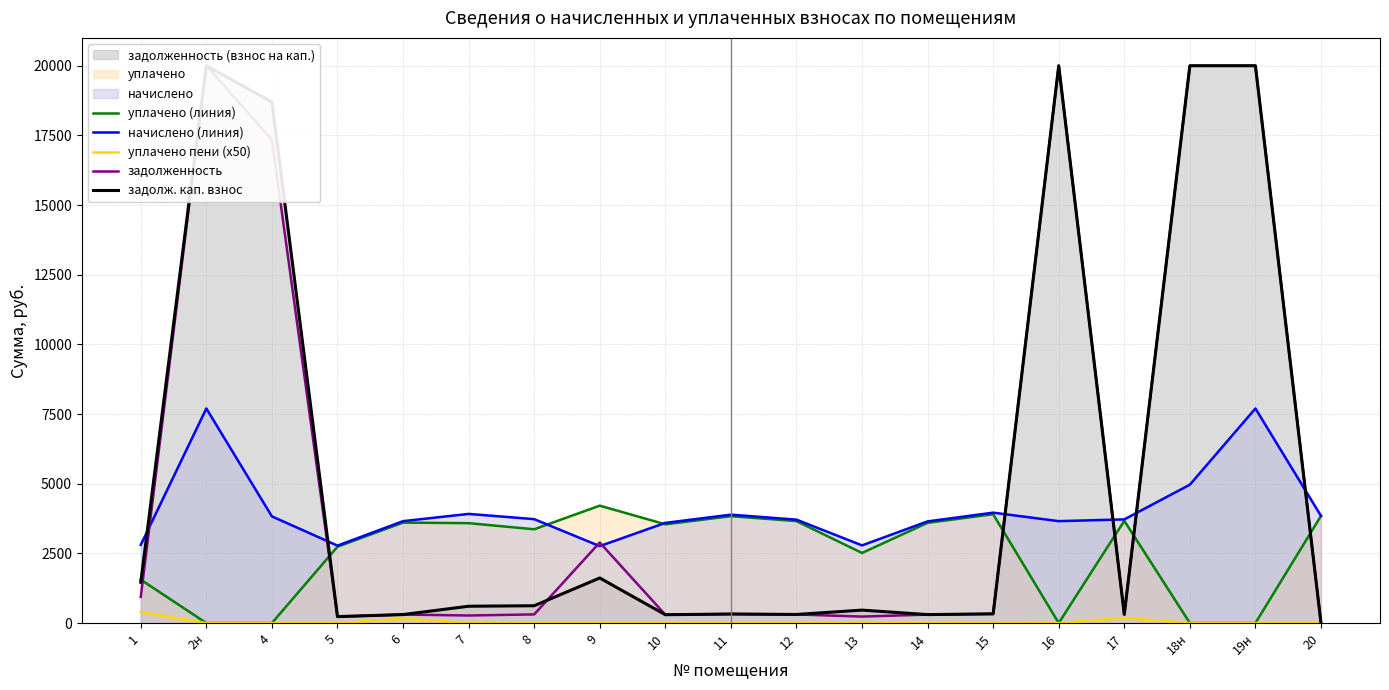

Which has a higher value, 12 or 5?

12